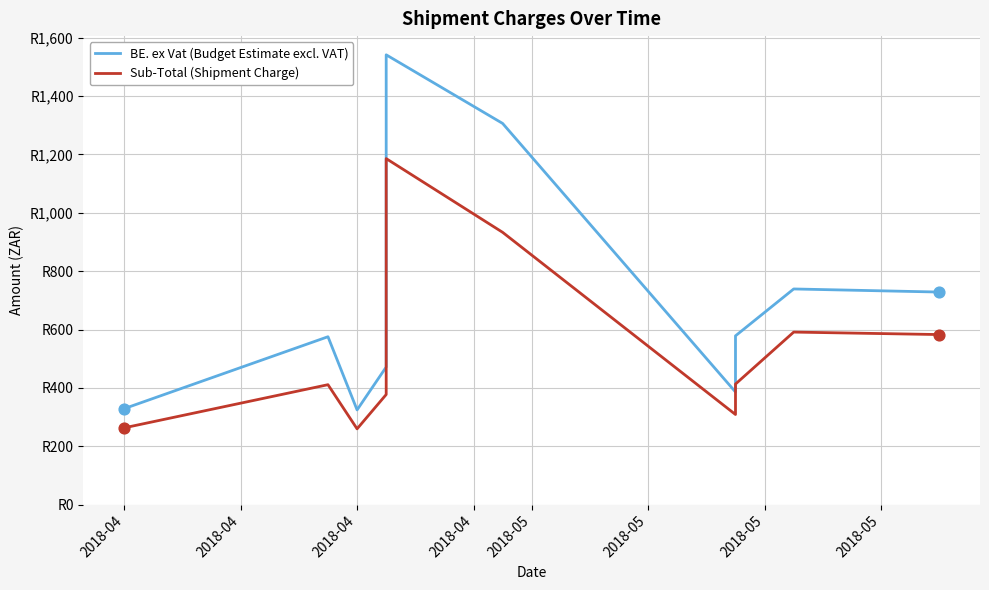

Which series reaches the minimum Y coordinate?

Sub-Total (Shipment Charge)